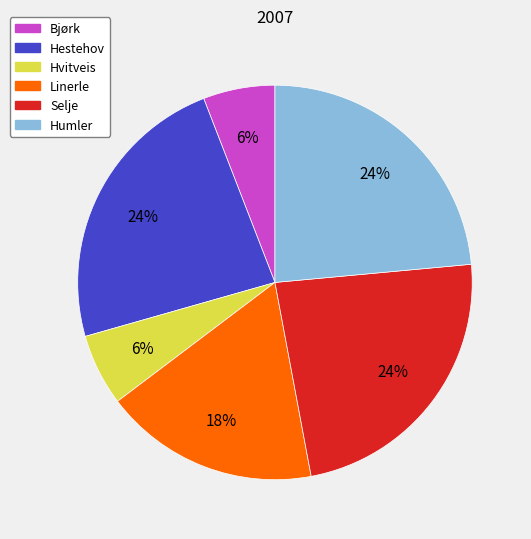

Is it true that Linerle is 18% of the pie?

True